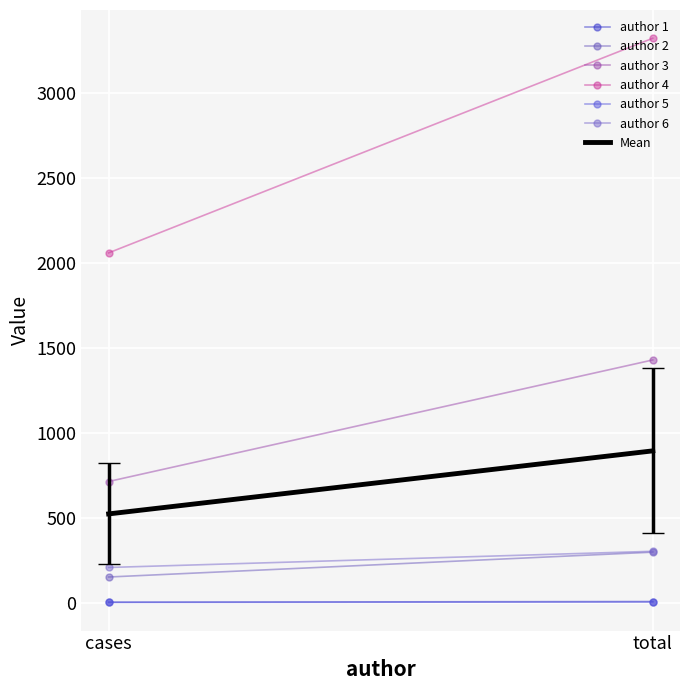

What is the value of the total point at the 2nd from the left?

300